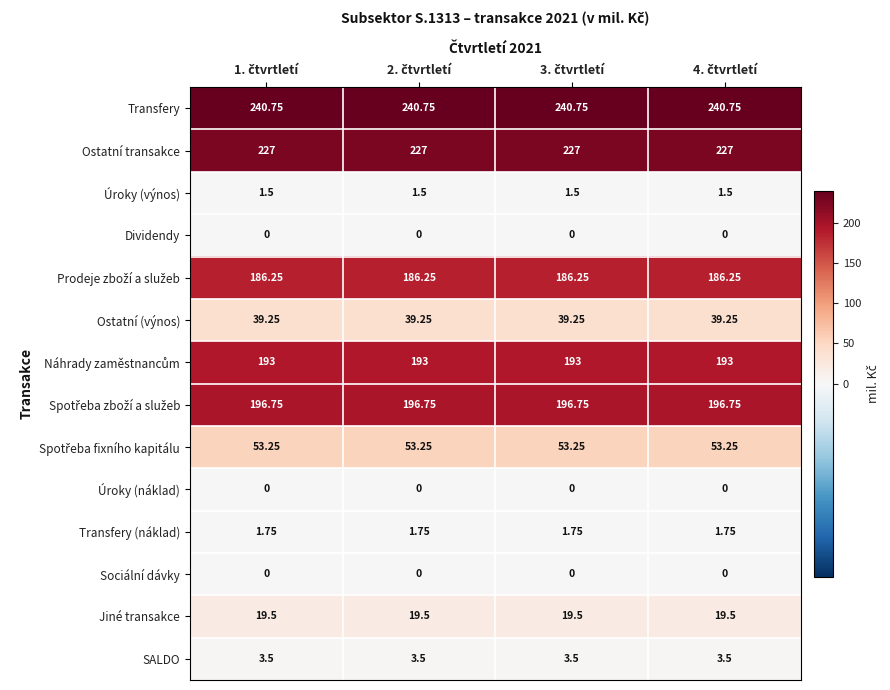

Which series has the largest total across all categories?

Transfery